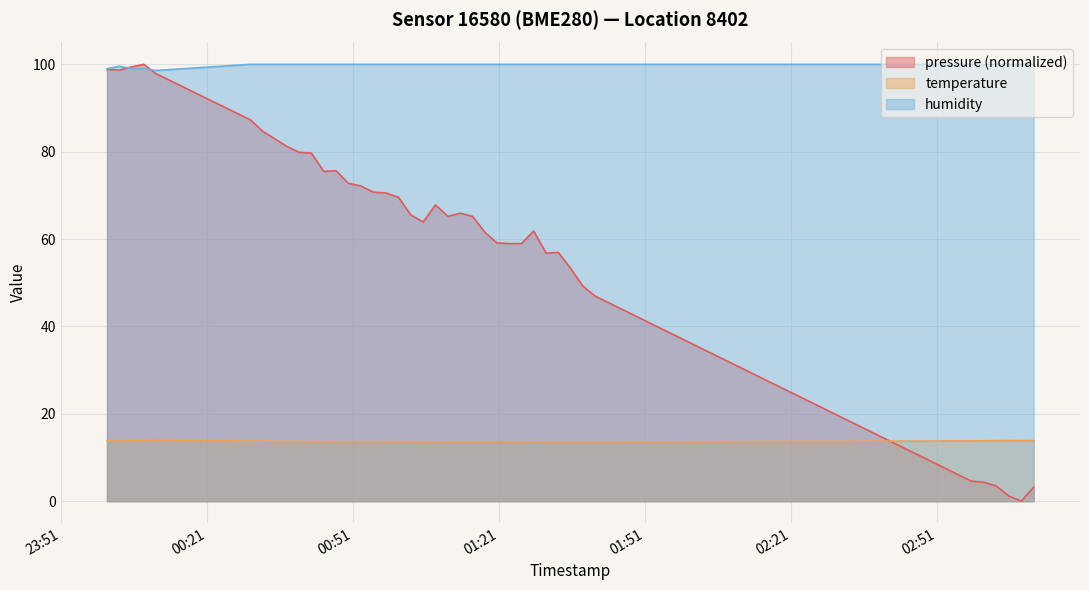

The humidity series shows 24.4 at 2023-03-24T00:44:59. True or false?

False